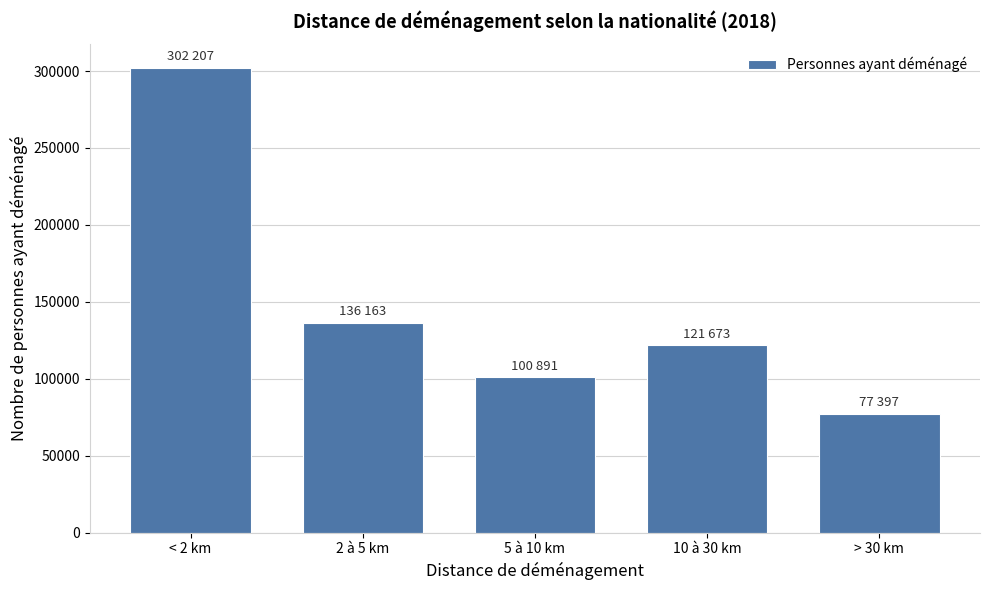

Reading left to right, extract all data points from this chart.

< 2 km=302207.5	2 à 5 km=136162.9	5 à 10 km=100891.1	10 à 30 km=121672.6	> 30 km=77396.7